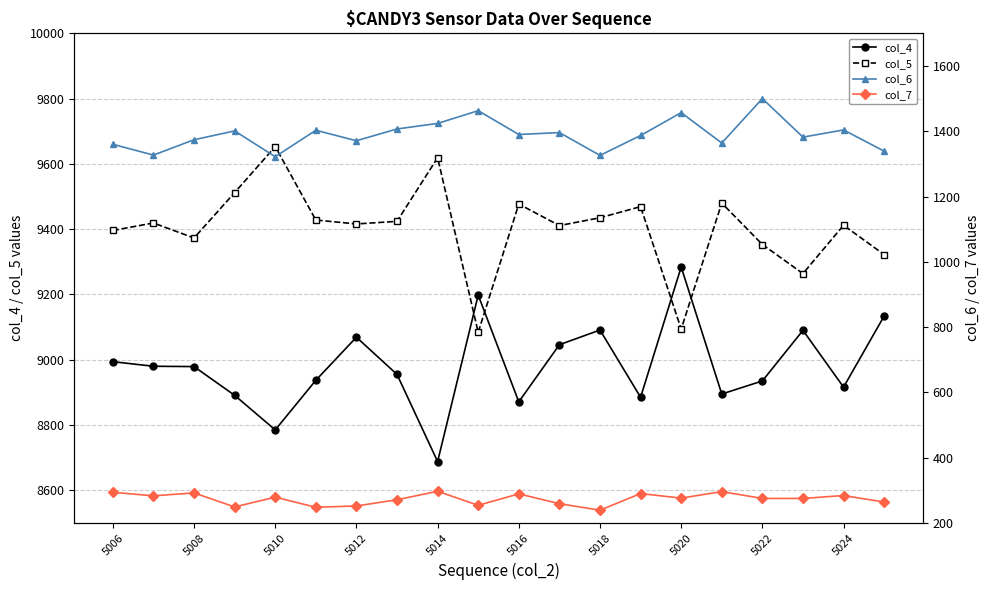

At which label does col_4 reach its minimum?

5014